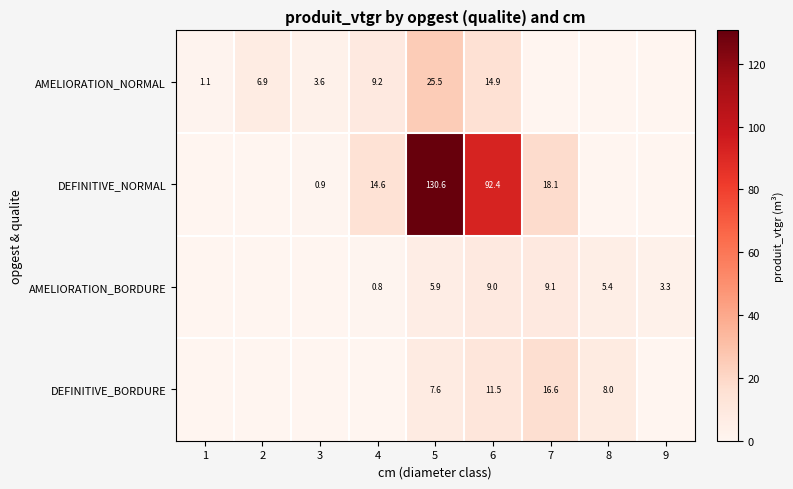

The AMELIORATION_NORMAL series shows 25.5 at 5. True or false?

True